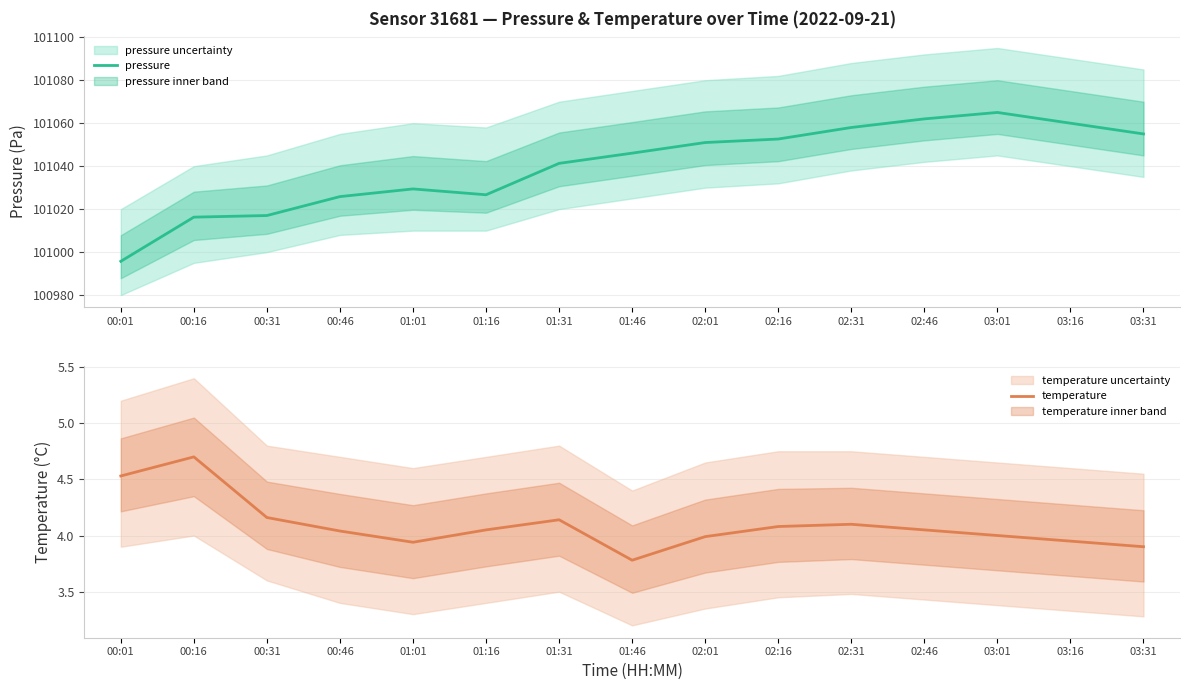

What is the sum of the temperature values at 03:01 and 02:31?

8.1